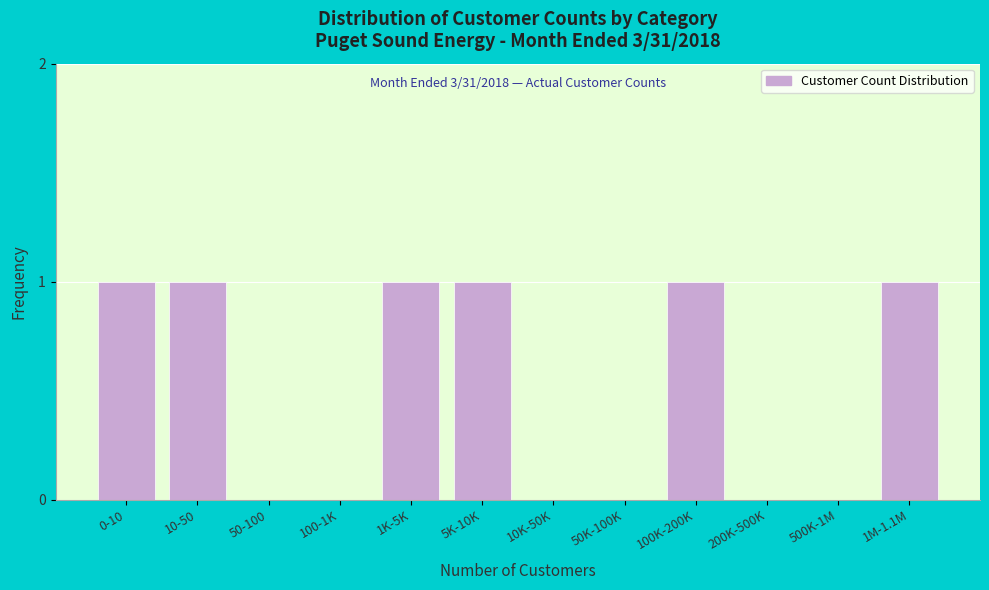

Reading right to left, what are all the values shown in this chart?

1M-1.1M=1	500K-1M=0	200K-500K=0	100K-200K=1	50K-100K=0	10K-50K=0	5K-10K=1	1K-5K=1	100-1K=0	50-100=0	10-50=1	0-10=1